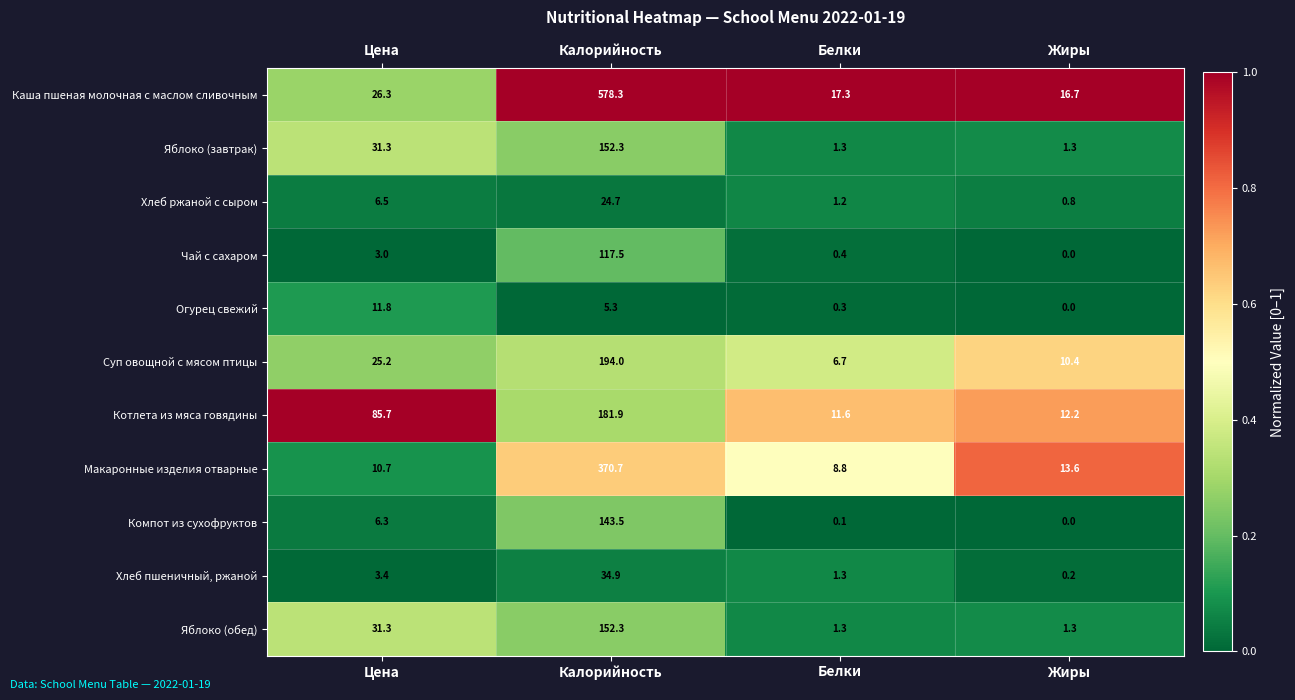

What is the difference between the Хлеб пшеничный, ржаной values at Калорийность and Белки?

33.6